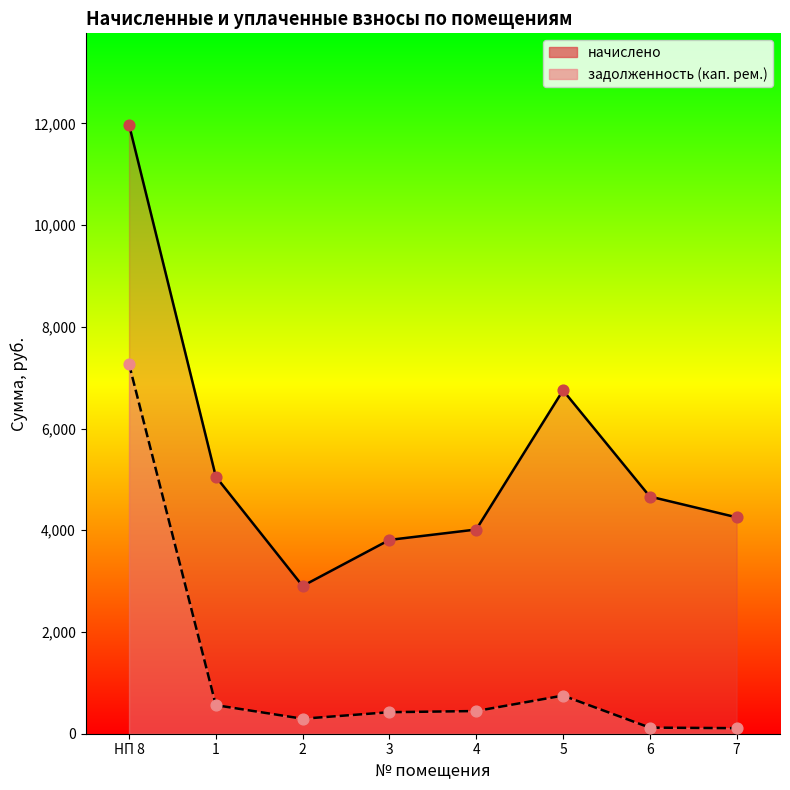

What is the total value across all series at 7?

4364.4